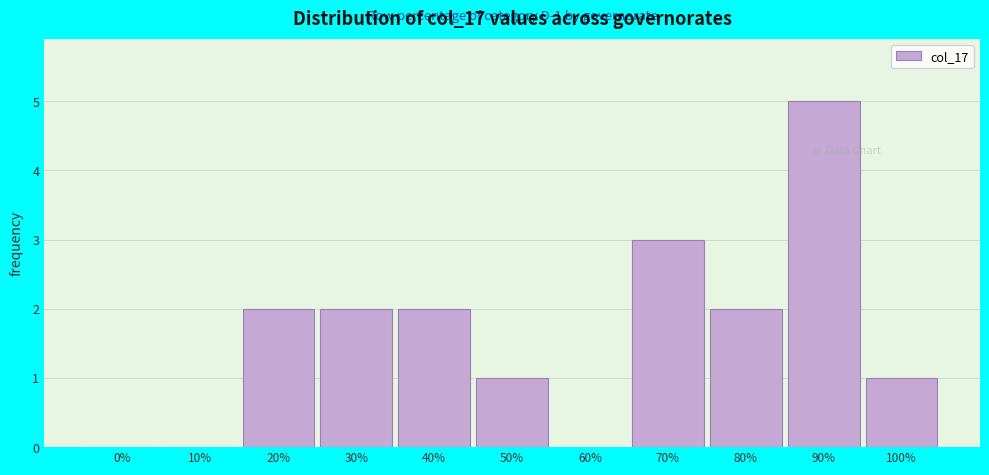

Reading left to right, what are all the values shown in this chart?

0%=0	10%=0	20%=2	30%=2	40%=2	50%=1	60%=0	70%=3	80%=2	90%=5	100%=1